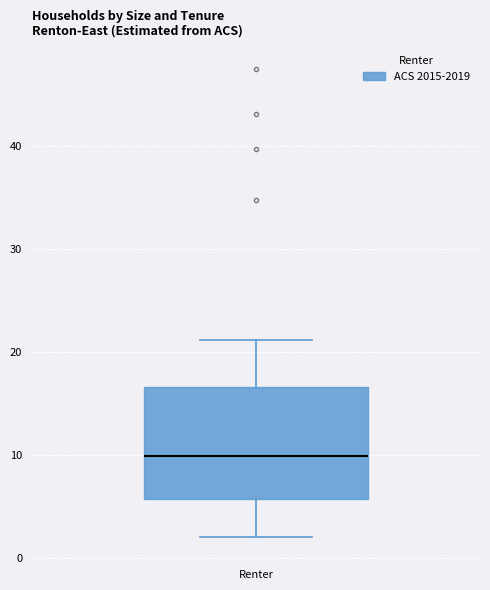

Read this box plot against the y-axis: the position of the median line, the range covered by the box, and the ends of both whiskers. The values are not printed on the chart, so give them approximately, as read against the axis.

median 10, box 6 to 17, whiskers 2 to 21